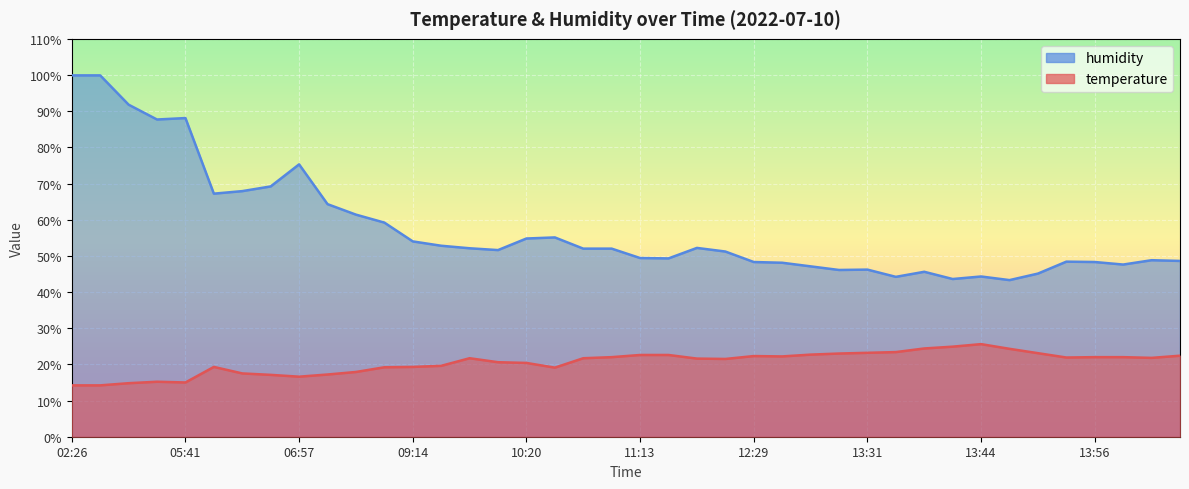

How many lines are shown in the chart?

2